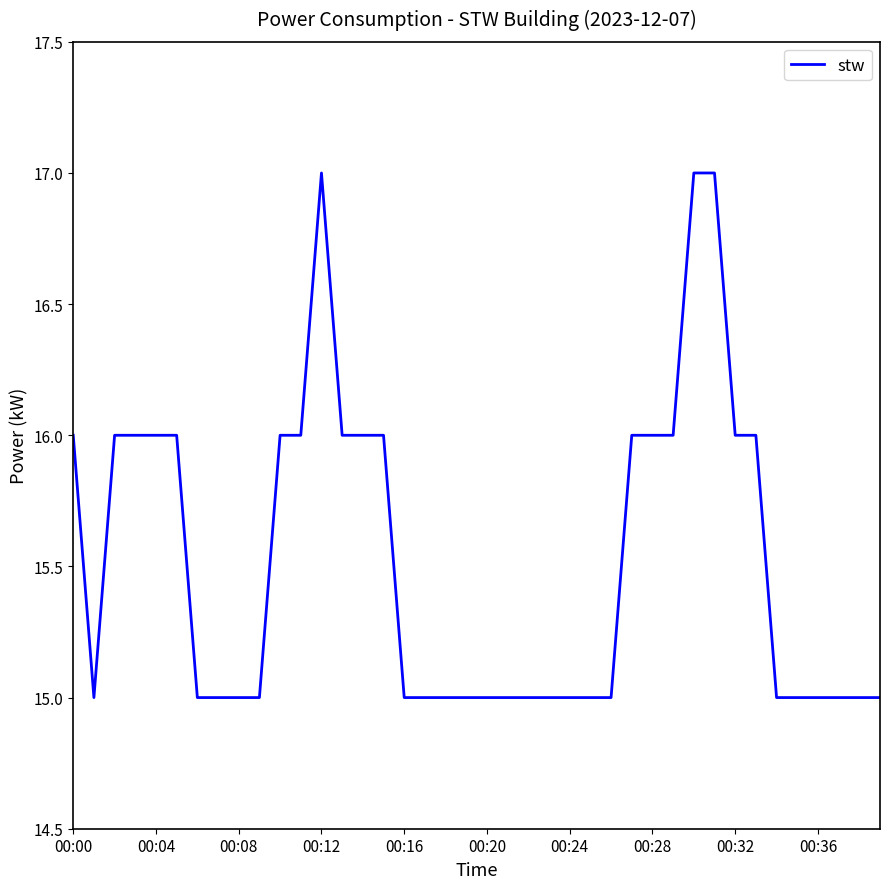

What is the greatest value displayed?

17